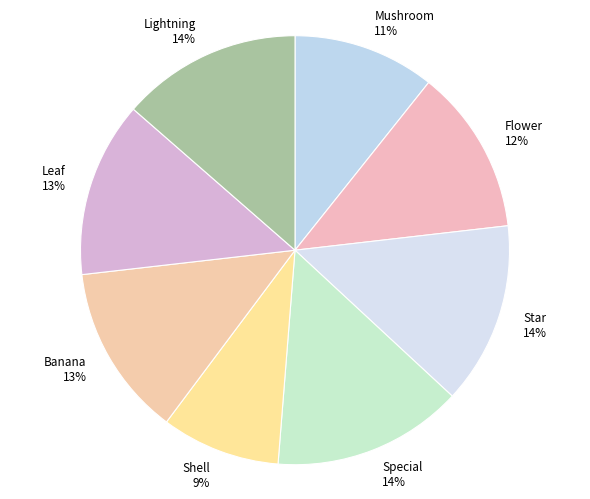

Count the number of slices in the pie.

8